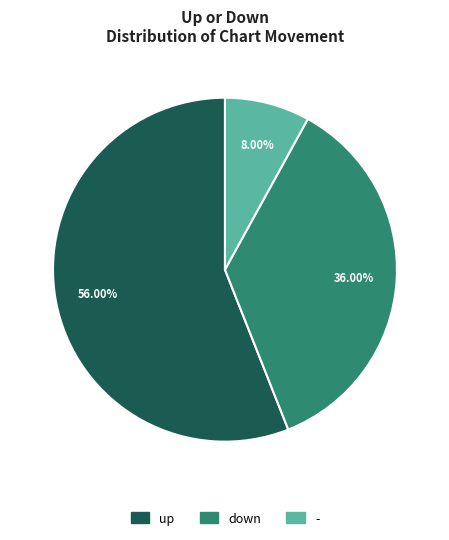

Between down and -, which is larger?

down